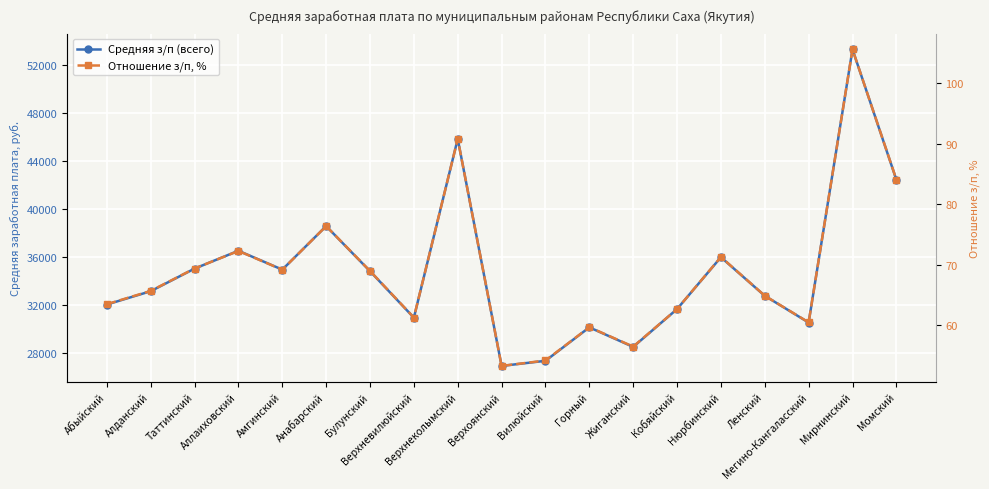

What is the value of the Отношение з/п, % point at the 18th from the left?

105.6